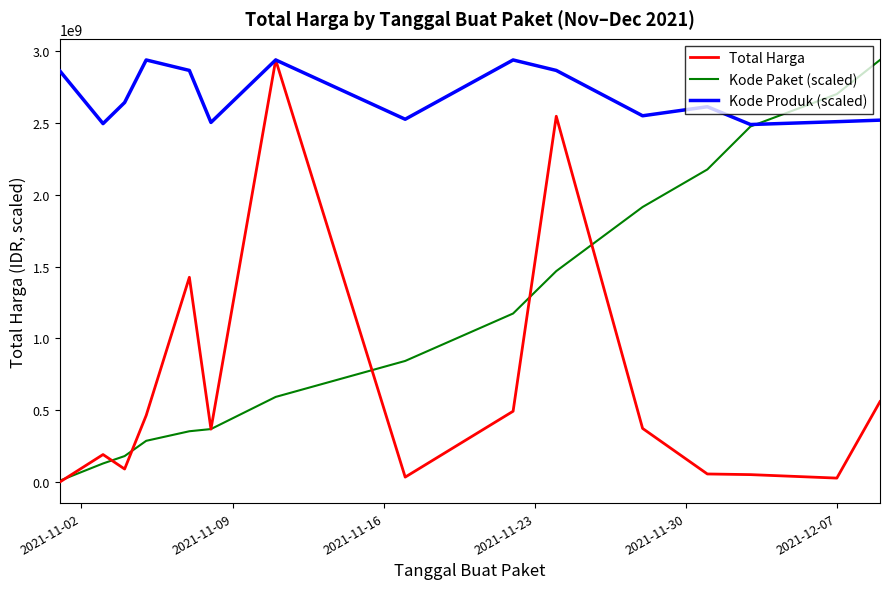

What is the maximum value shown in the chart?

2939363240.0